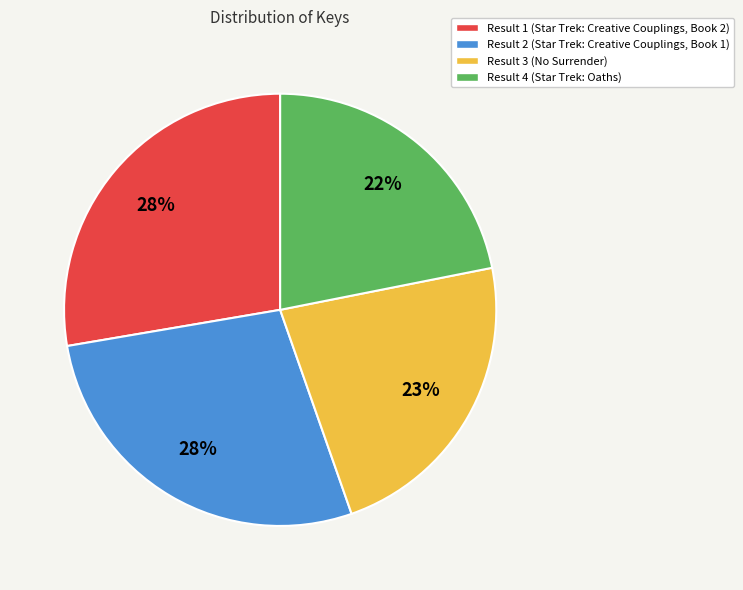

What percentage is the Result 2 slice, to the nearest percent?

28%